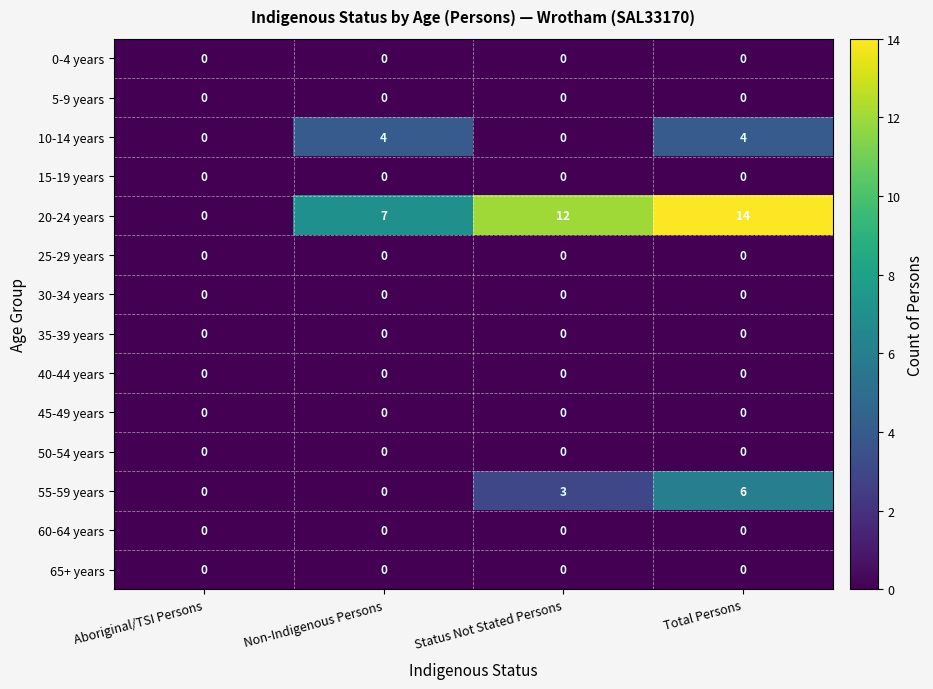

How many data points does each series have?

4